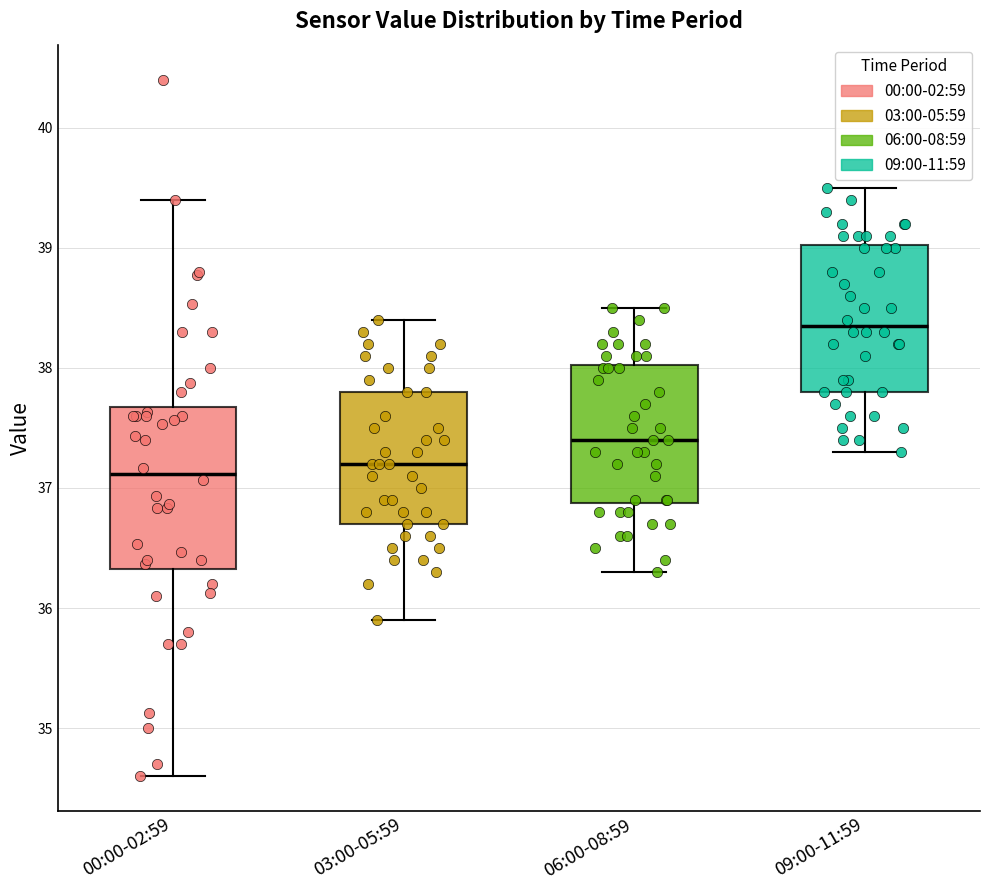

Comparing the boxes themselves (not the whiskers), which one is the tallest?

00:00-02:59